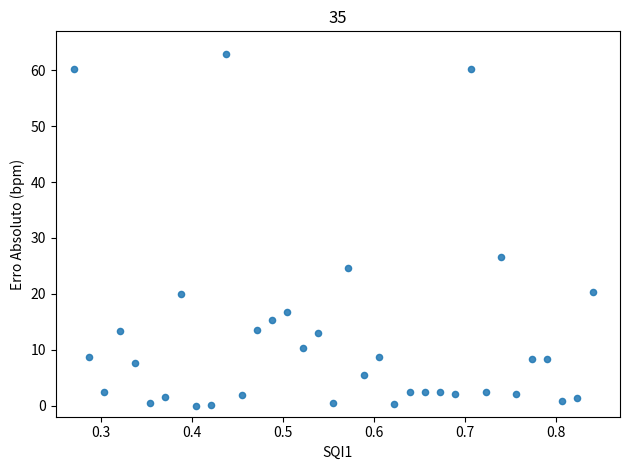

What Y value in the scatter plot is closest to 31?

26.7